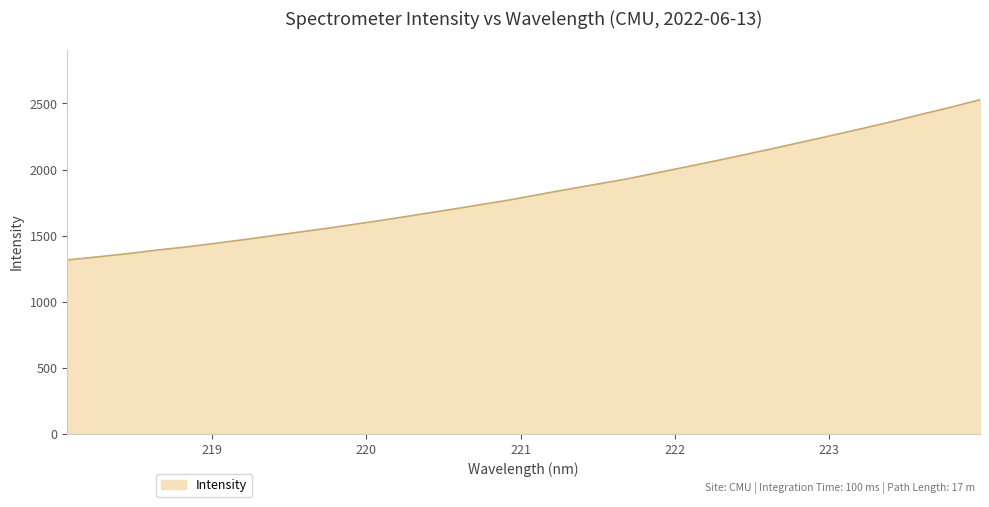

What is the greatest value displayed?

2528.7